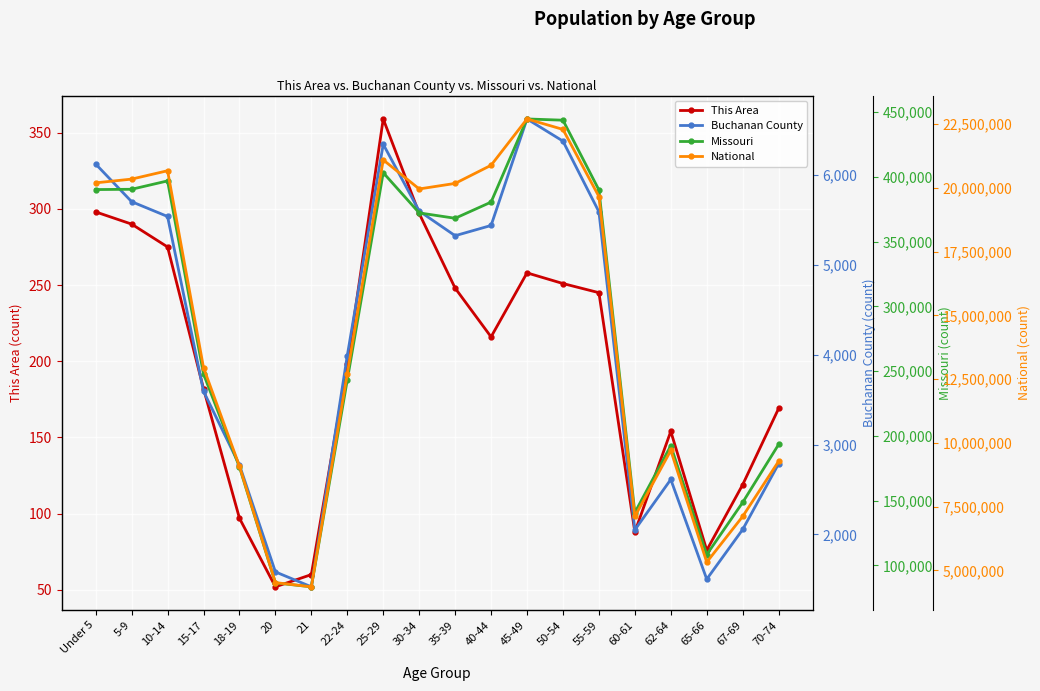

What is the minimum value shown in the chart?

52